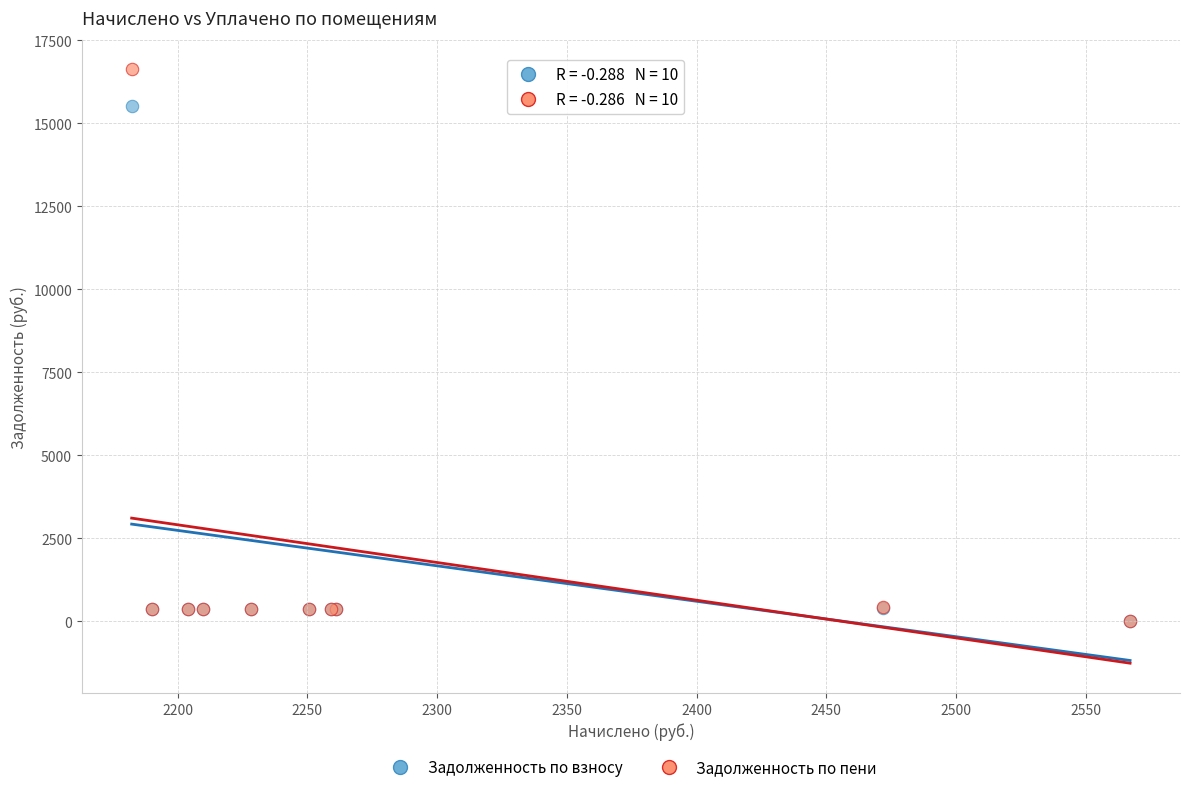

Which series has the widest spread of Y values?

Задолженность по пени